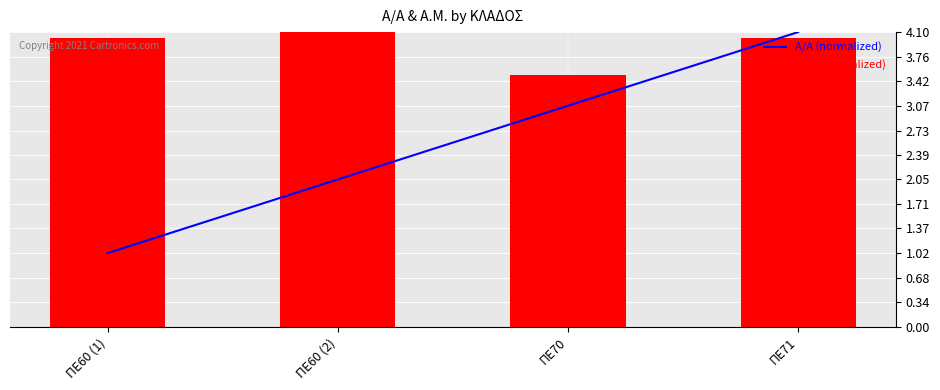

What is the maximum value shown in the chart?

4.1